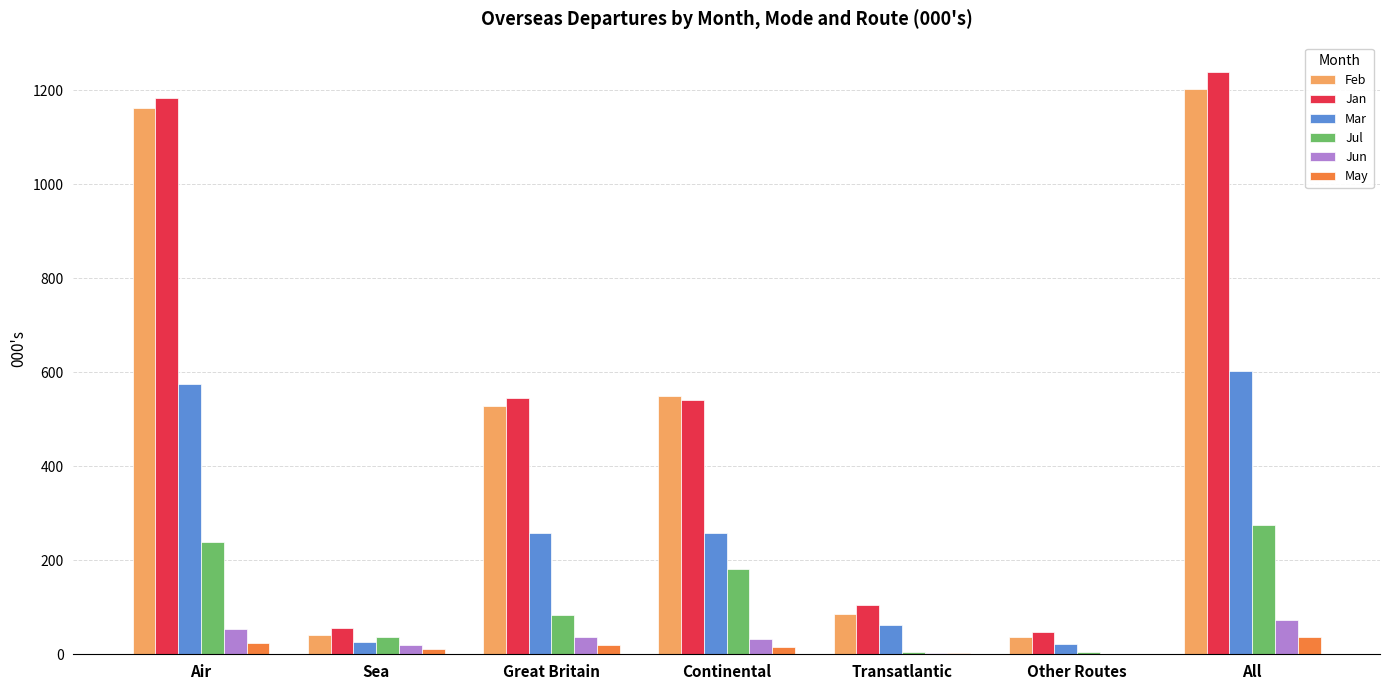

True or false: Feb has a value of 263.0 at Air.

False